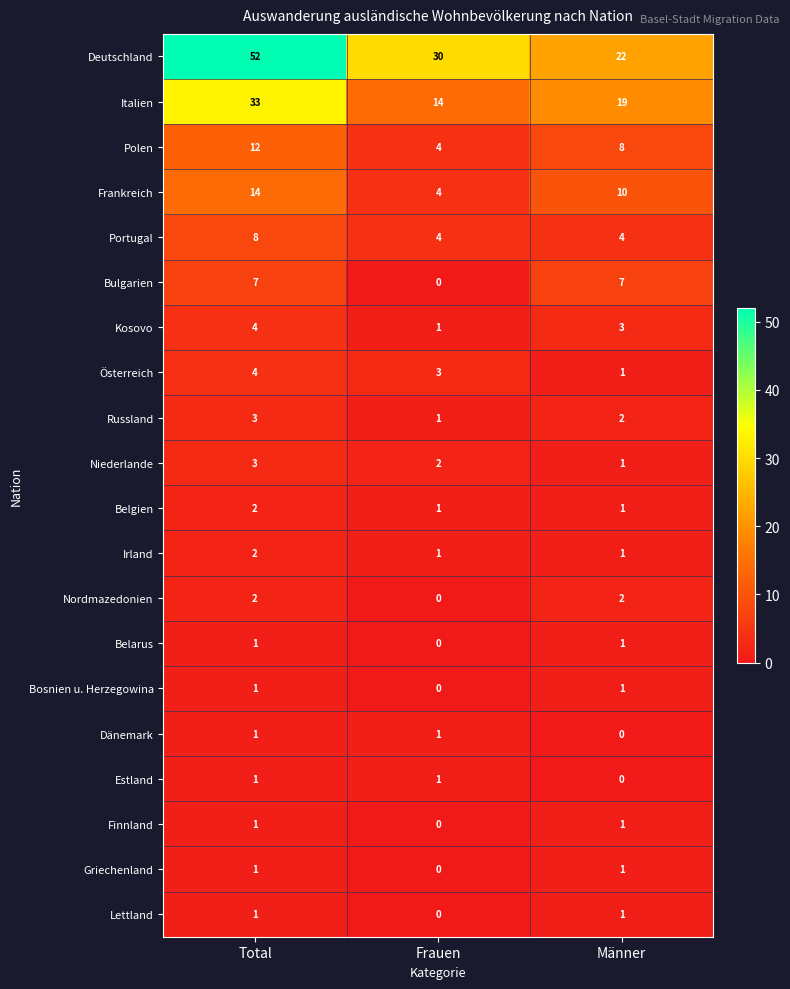

What is the approximate value of Portugal at Männer?

4